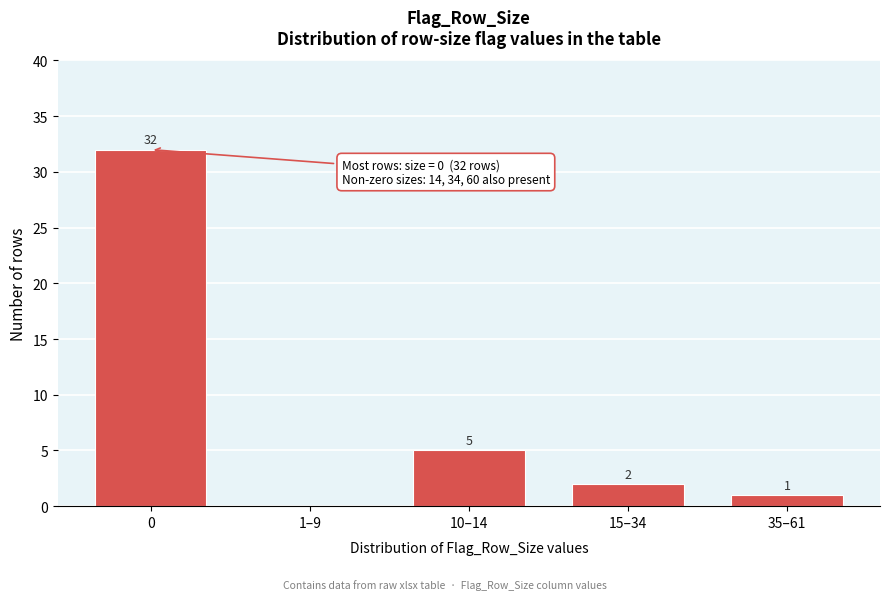

Reading right to left, list all the values displayed in this chart.

35–61=1	15–34=2	10–14=5	1–9=0	0=32